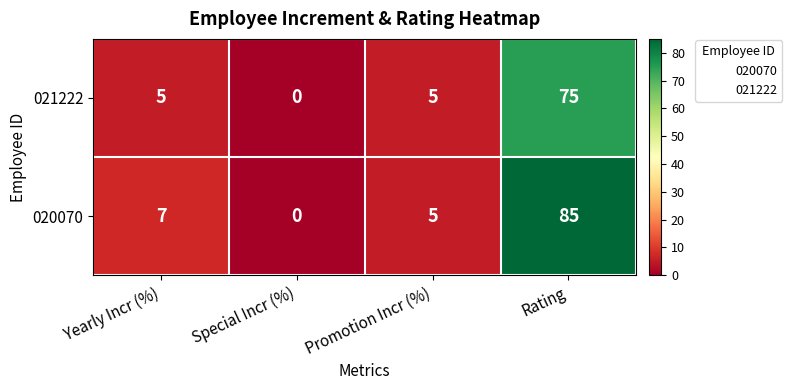

What value does the 020070 series have at Promotion Incr (%)?

5